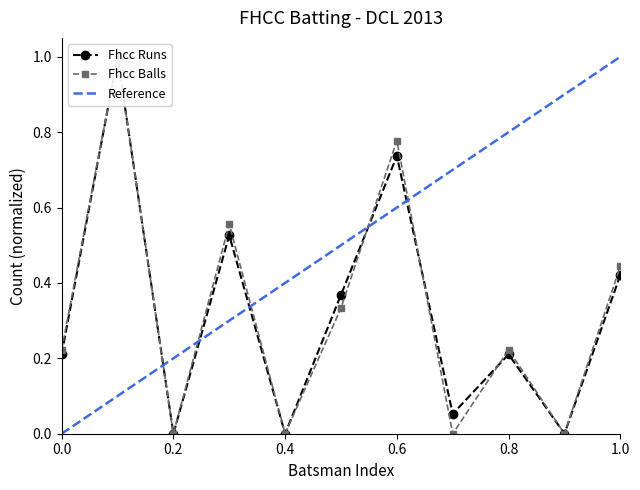

The value of Fhcc Runs at 0.6 is 1.1. True or false?

False